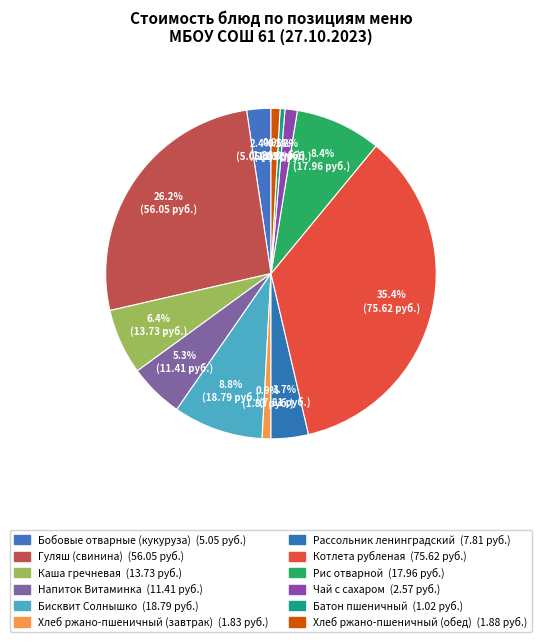

Which has a higher value, Хлеб ржано-пшеничный (обед) or Чай с сахаром?

Чай с сахаром